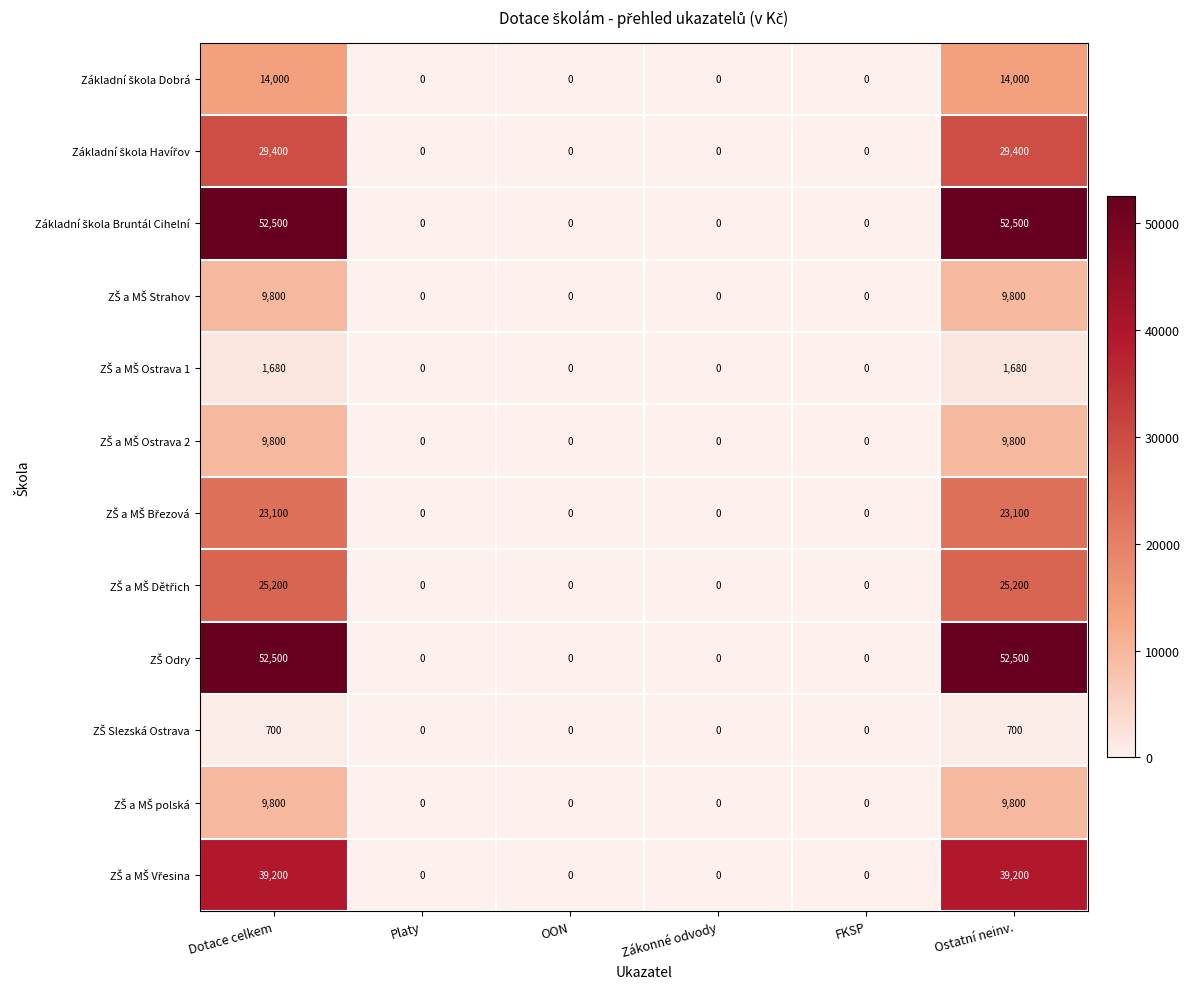

What is the difference between the highest and lowest values at Ostatní neinv.?

51800